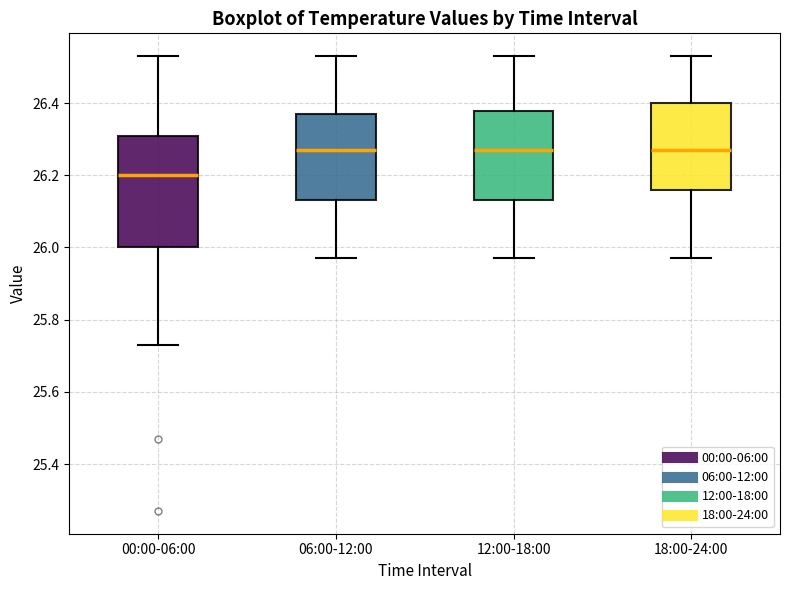

Which box's median line is the lowest?

00:00-06:00